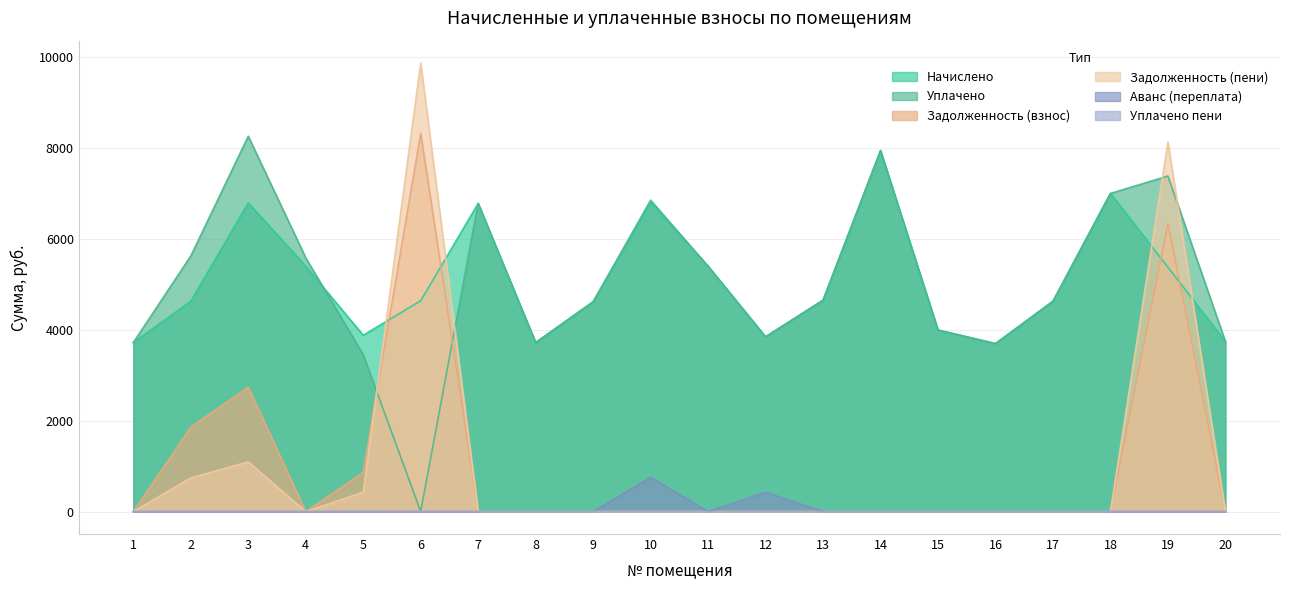

Reading left to right, list all the values displayed in this chart.

начислено: 3721.0	4631.0	6796.8	5402.8	3882.2	4642.6	6785.3	3721.0	4619.5	6796.8	5402.9	3847.7	4654.1	7948.8	3997.4	3697.9	4631.0	7004.2	5379.8	3744.0
задолженность (взнос): 0.0	1858.1	2739.3	0.0	862.7	8326.0	0.0	0.0	0.0	0.0	0.0	0.0	0.0	0.0	0.0	0.0	0.0	0.0	6341.9	0.0
задолженность (пени): 0.0	741.4	1095.2	0.0	427.7	9873.5	0.0	0.0	0.0	0.0	0.0	0.0	0.0	0.0	0.0	0.0	0.0	0.0	8135.1	0.0
уплачено пени: 0.0	0.0	0.0	0.3	1.5	0.0	0.0	0.0	0.0	0.0	0.0	0.0	0.0	0.0	0.0	0.0	0.0	0.0	0.0	0.0
уплачено: 3721.0	5627.1	8263.9	5587.3	3454.6	0.0	6785.3	3721.0	4619.5	6855.8	5402.9	3848.2	4654.1	7948.8	3997.4	3697.9	4631.0	7004.2	7387.9	3744.0
аванс (переплата): 0.0	0.0	0.0	0.0	0.0	0.0	0.0	0.0	0.0	755.2	0.0	427.5	0.0	0.0	0.0	0.0	0.0	0.0	0.0	0.0